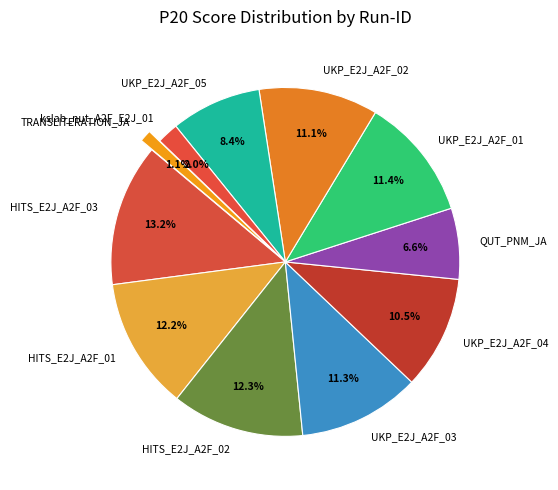

To the nearest percent, what portion does kslab_nut_A2F_E2J_01 represent?

2%